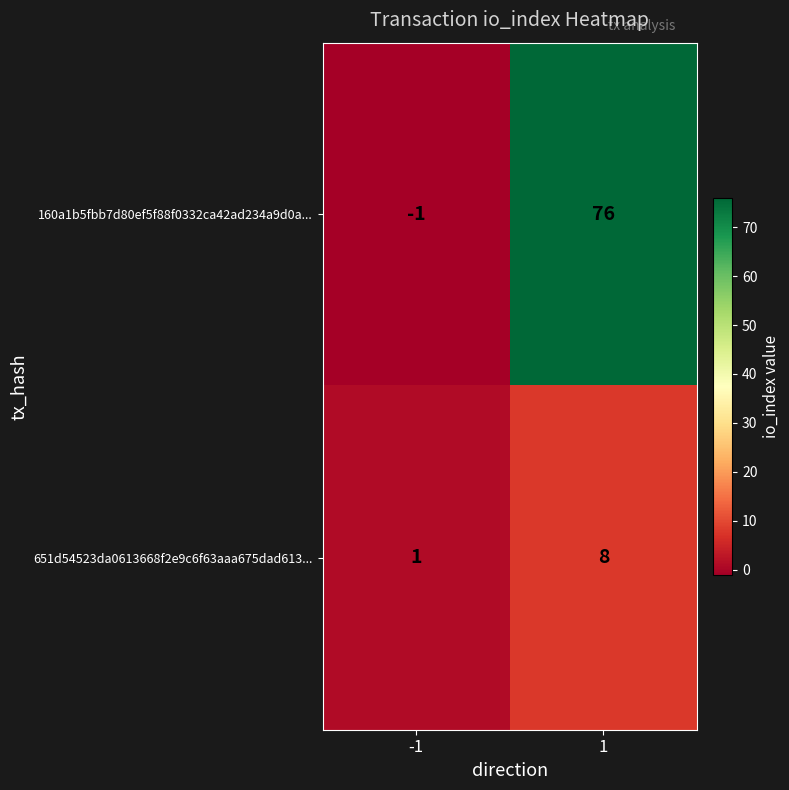

What is the maximum value for 651d54523da0613668f2e9c6f63aaa675dad613...?

8